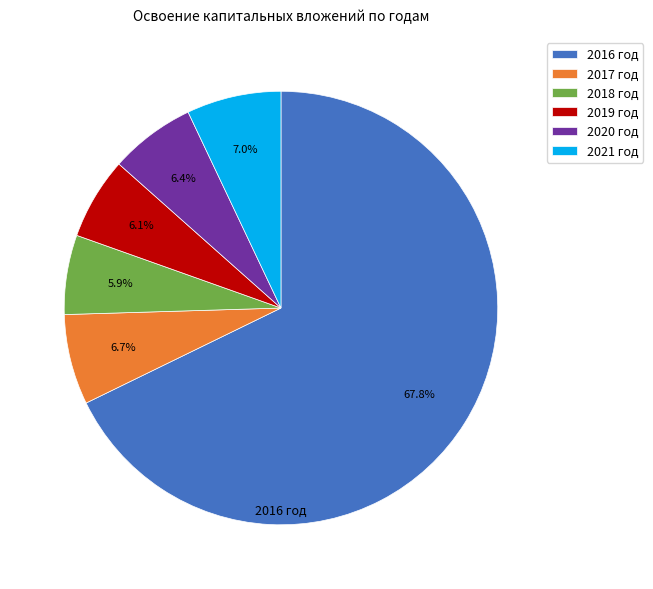

What is the total percentage of 2020 год and 2021 год?

13.4%